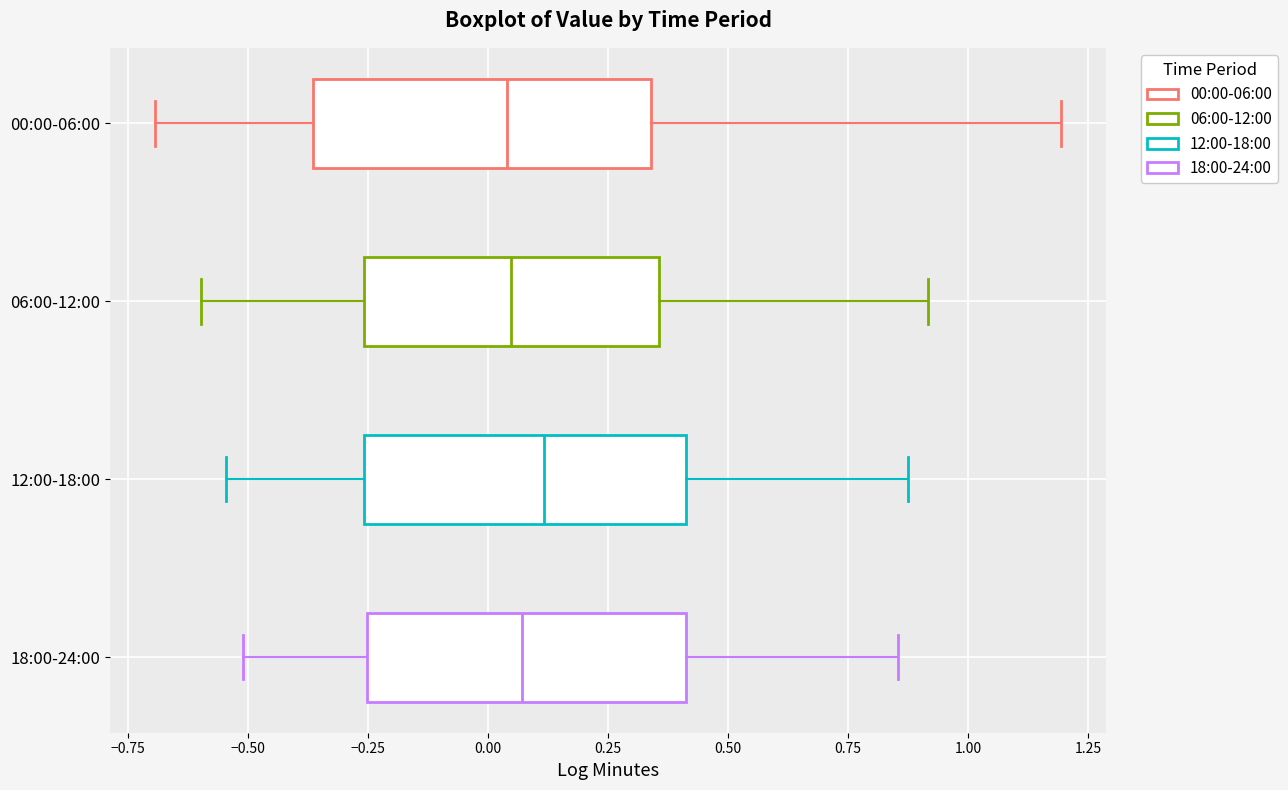

Where does the left whisker of the box for 00:00-06:00 end on the x-axis? The values are not printed on the chart, so give them approximately, as read against the axis.

-0.70